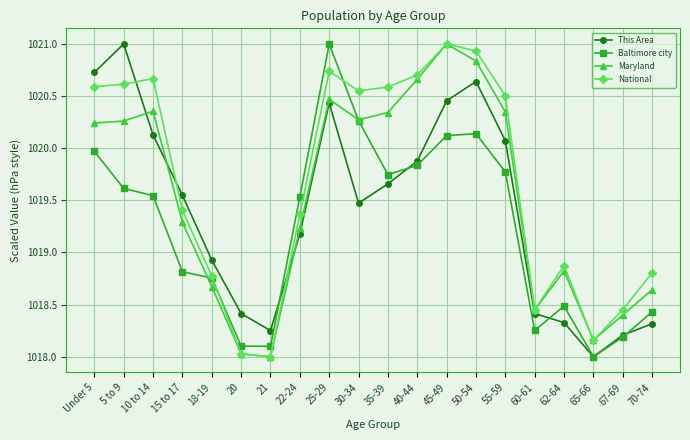

At which label does Maryland reach its peak?

45-49